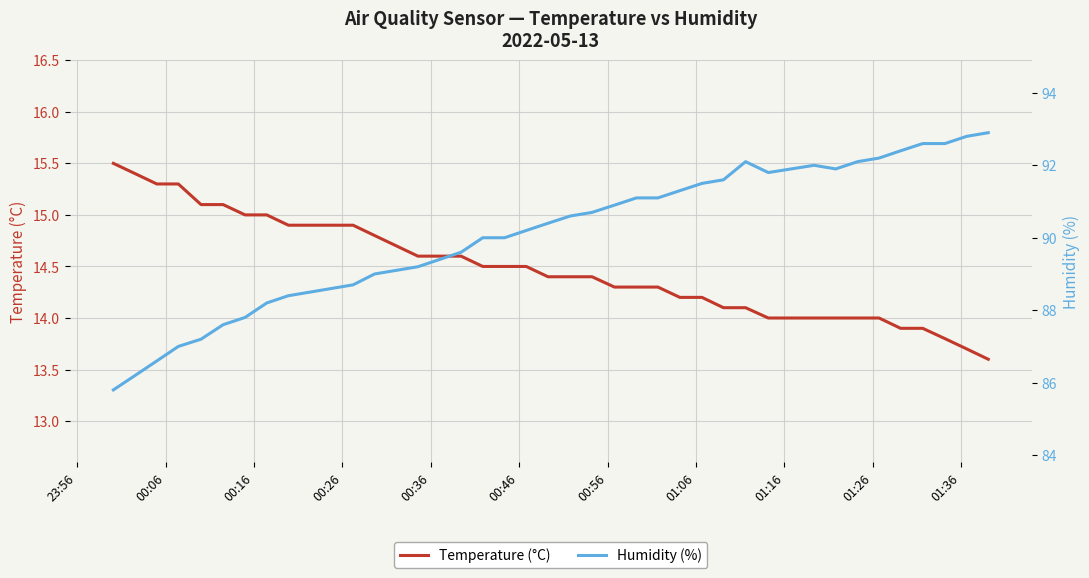

What is the minimum value for Temperature (°C)?

13.6